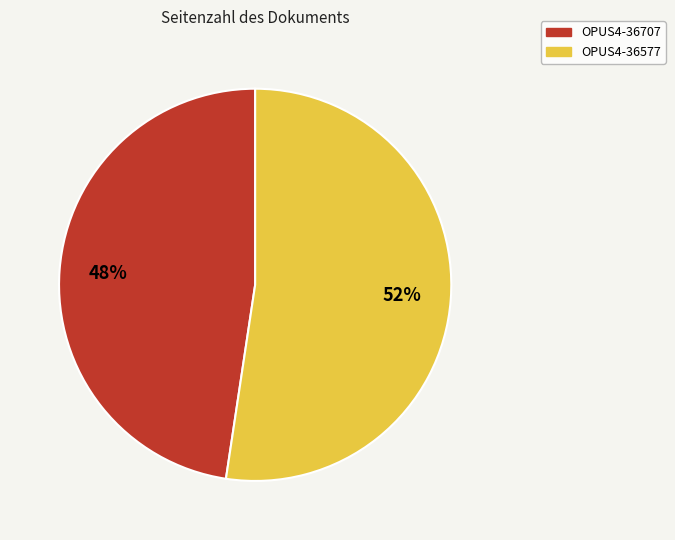

To the nearest percent, what percentage of the pie is OPUS4-36707?

48%